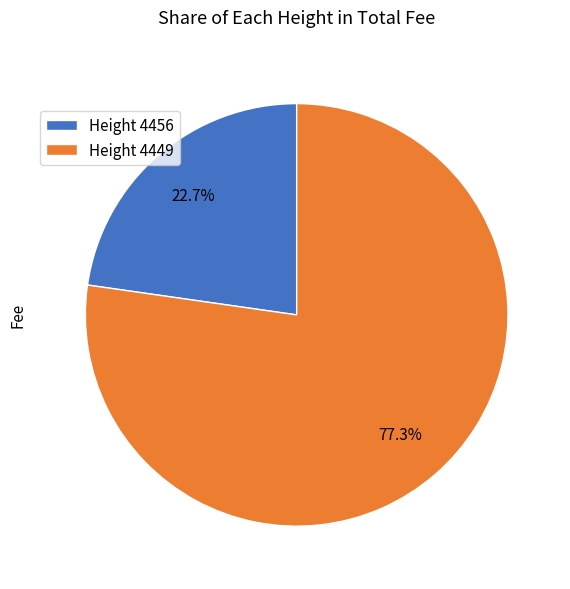

To the nearest percent, what is the difference between the largest and smallest slice percentages?

55%